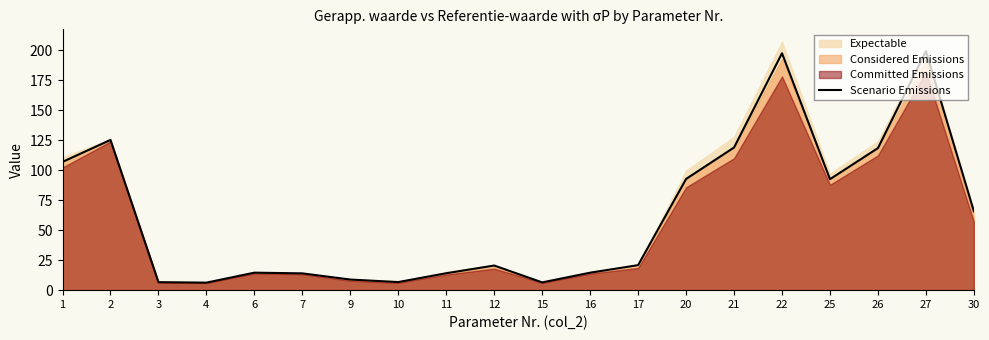

Reading left to right, what are all the values shown in this chart?

1=107.0	2=125.3	3=6.7	4=6.3	6=14.6	7=14.0	9=8.8	10=6.8	11=14.1	12=20.5	15=6.5	16=14.6	17=20.9	20=92.8	21=119.0	22=197.6	25=92.6	26=118.5	27=199.3	30=65.8